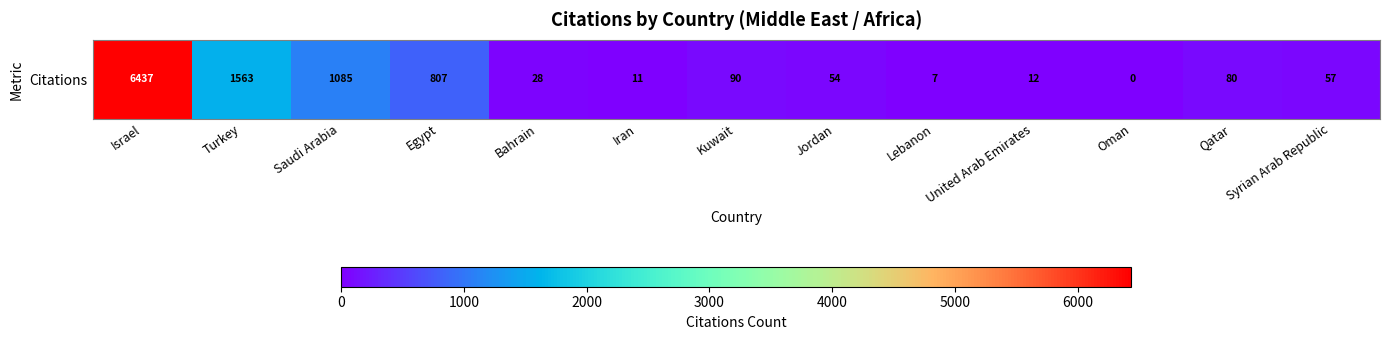

What is the difference between the values at Kuwait and Bahrain?

62